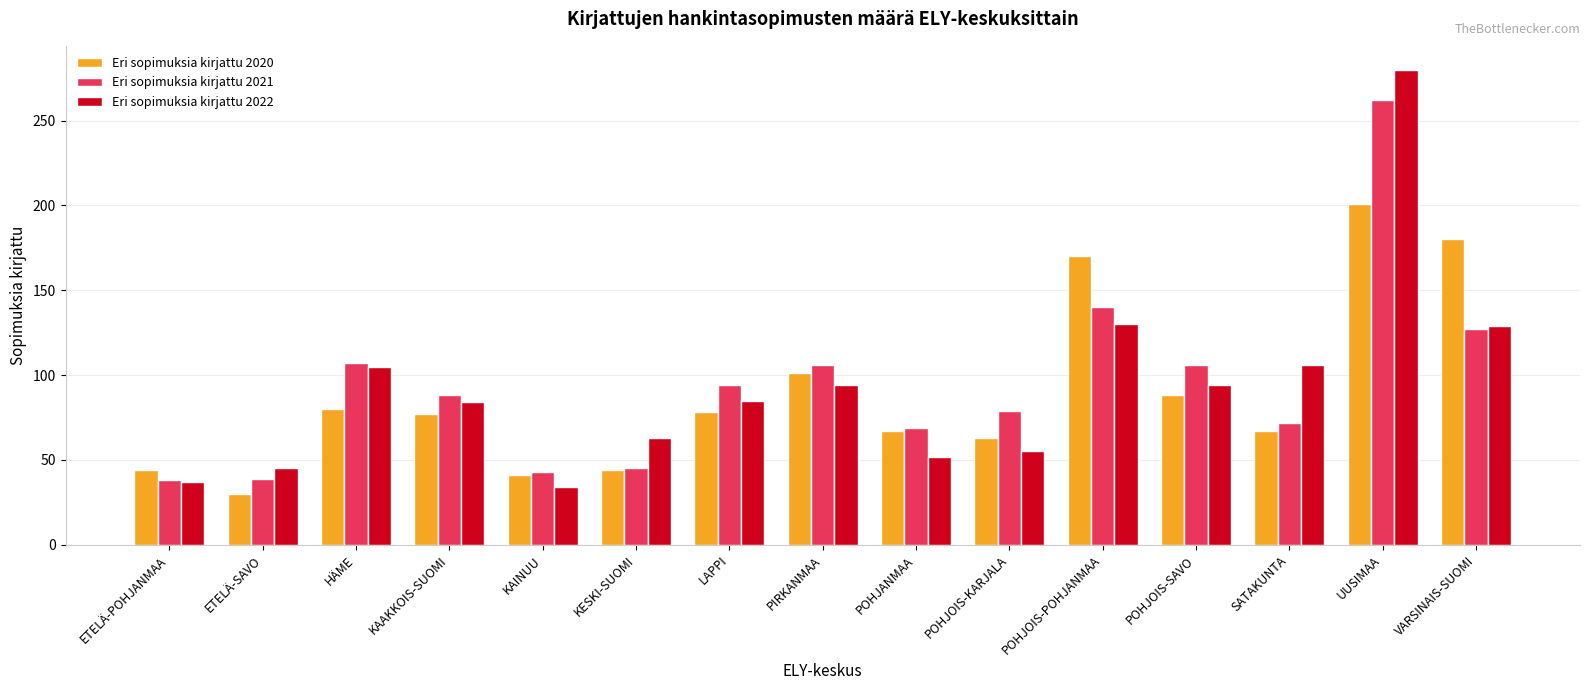

What is the value of the Eri sopimuksia kirjattu 2021 bar at the 3rd from the left?

107